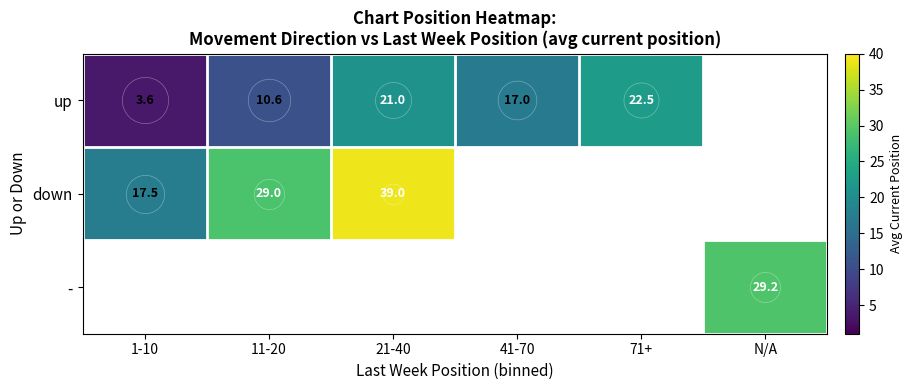

Is the value of - at 21-40 greater than the value of down at N/A?

No